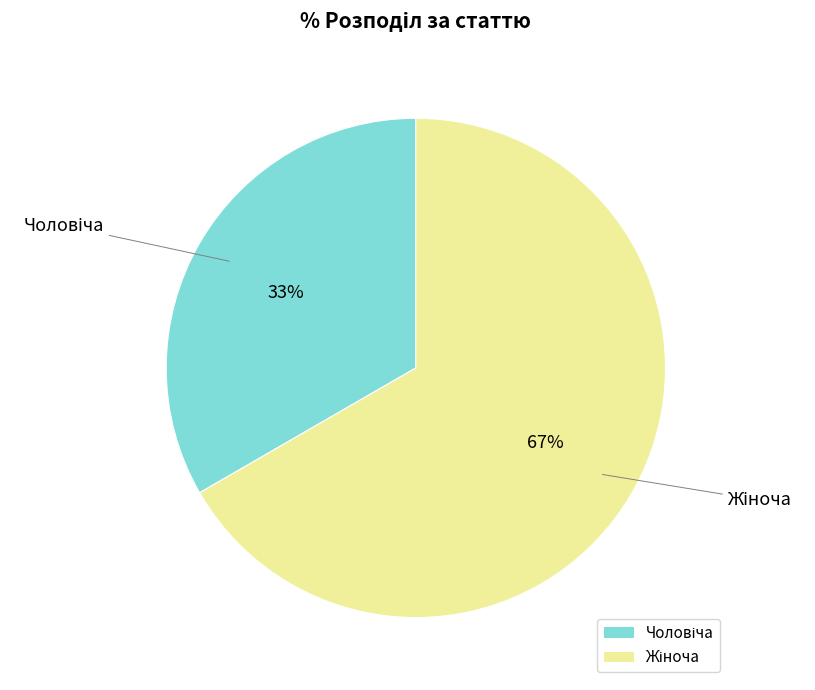

To the nearest percent, what is the average slice percentage?

50%